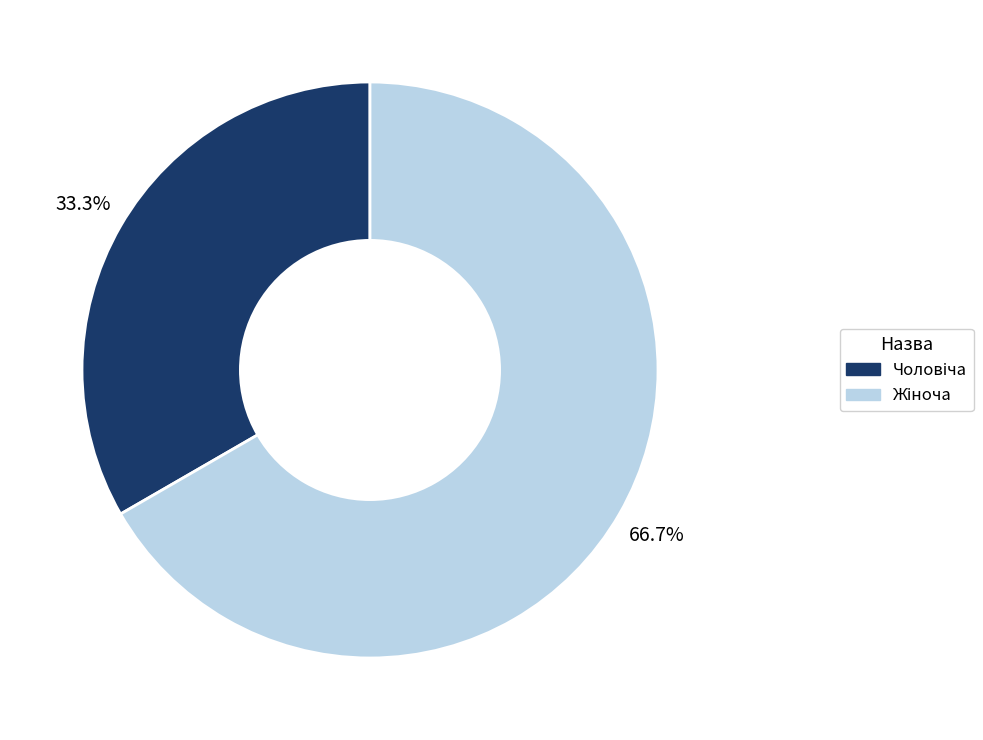

Does any single category account for the majority?

Yes